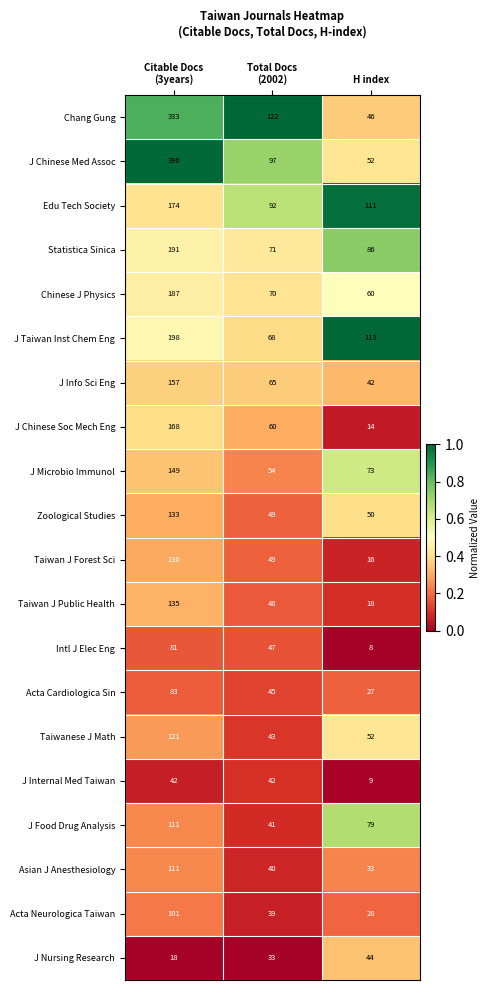

Which series has the widest spread of values?

J Chinese Med Assoc